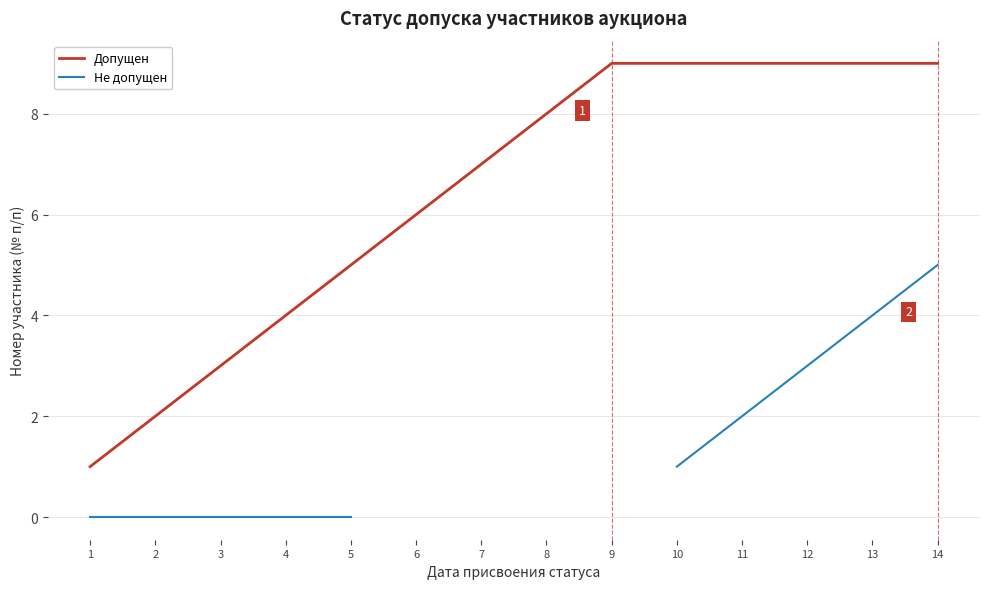

The Допущен series shows 9 at 13. True or false?

True